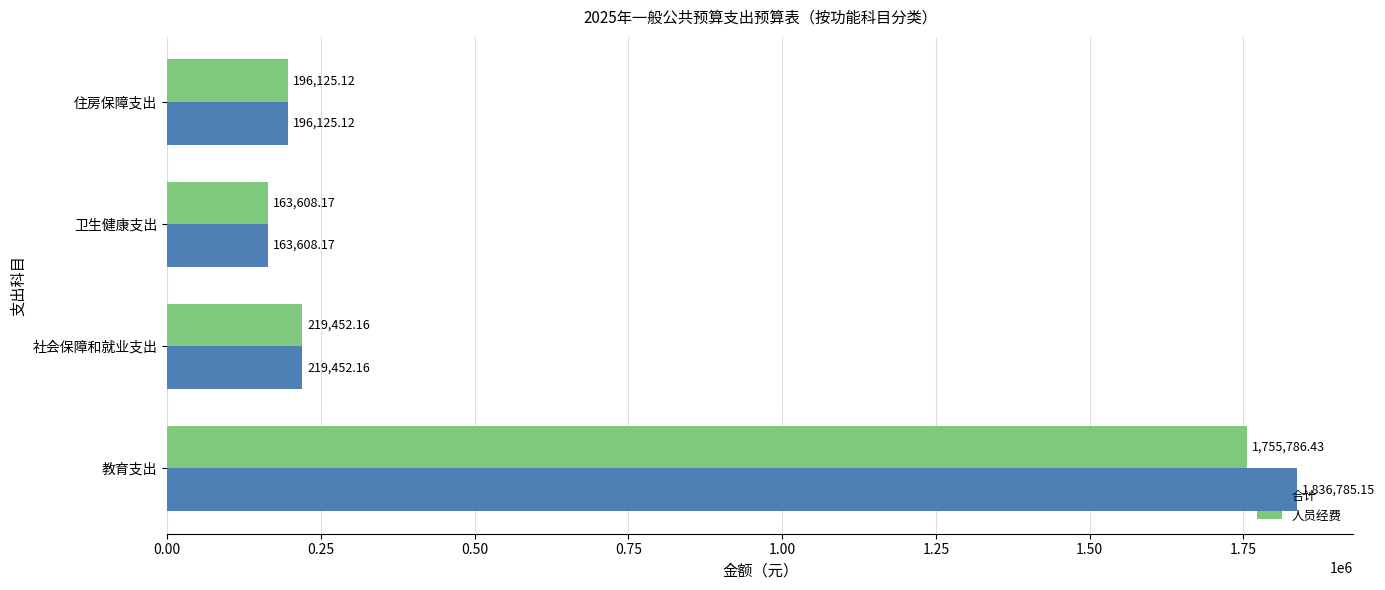

Between 教育支出 and 社会保障和就业支出, which series saw the biggest shift?

合计